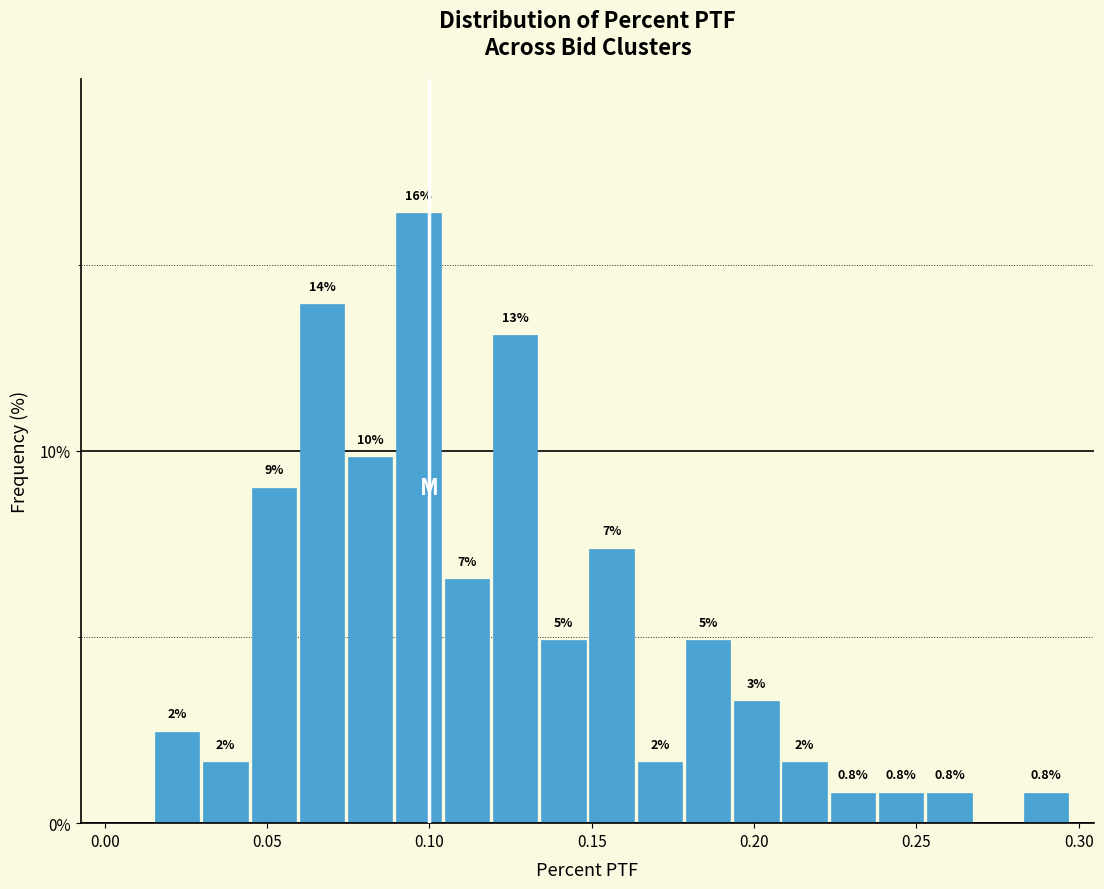

Read against the x-axis, roughly where is the centre of the tallest bar?

0.095